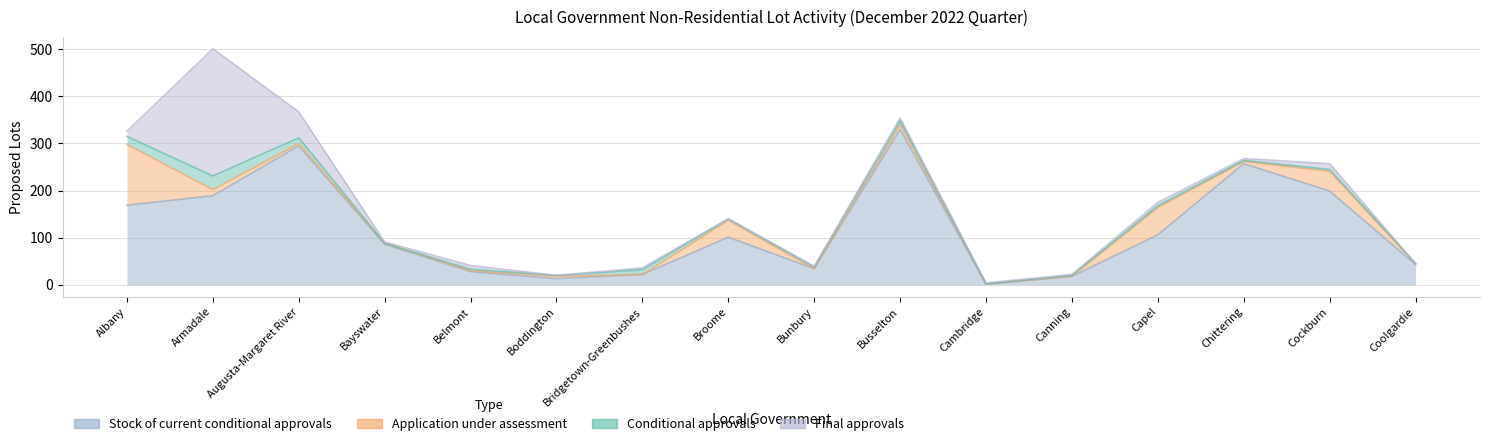

Which series changed the most between Belmont and Bunbury?

Final approvals